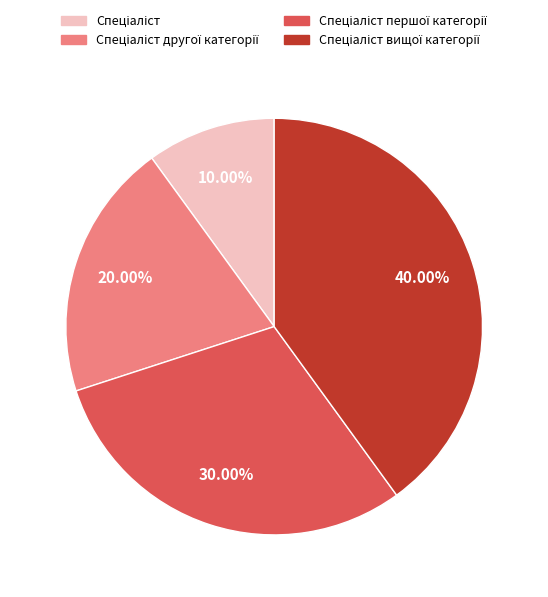

Is there any slice that represents more than half of the pie?

No